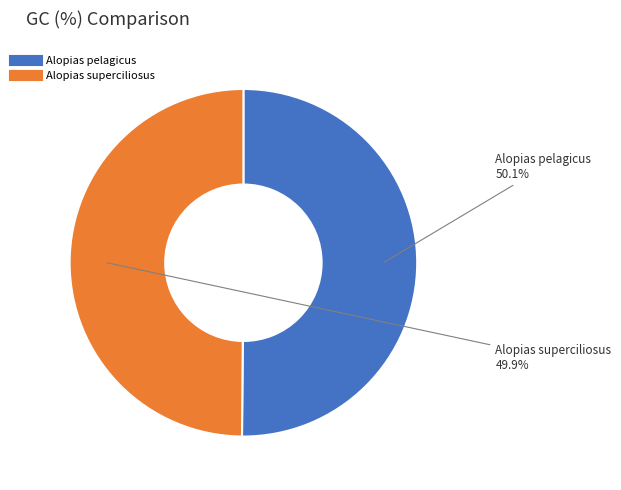

The Alopias superciliosus slice represents 50% of the pie. True or false?

True